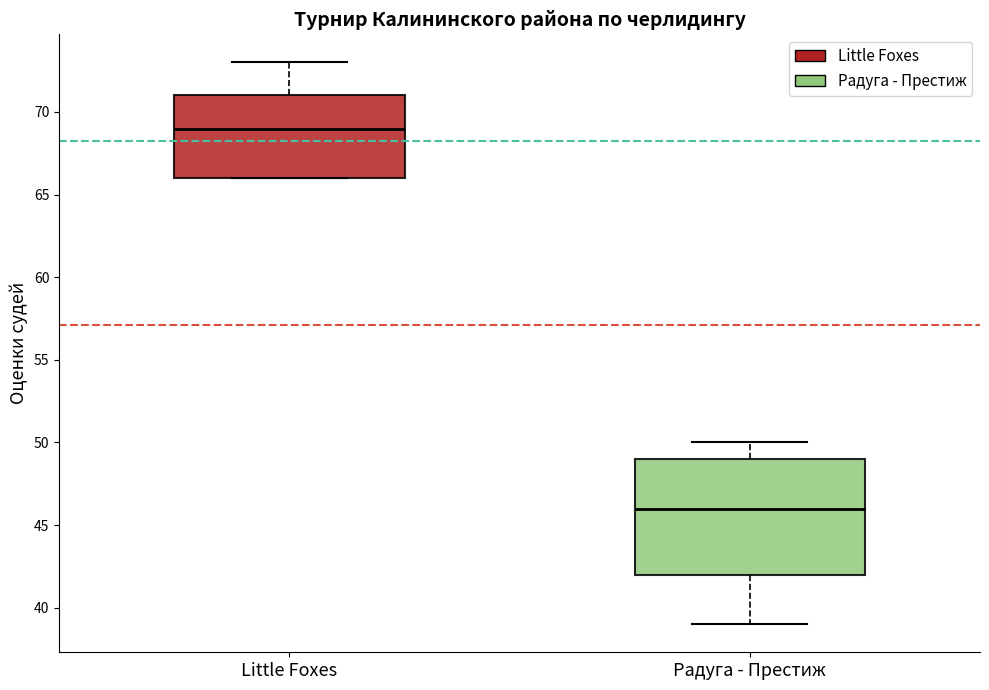

Reading left to right, read every box against the y-axis: the position of its median line, the range the box covers, and the ends of its whiskers. The values are not printed on the chart, so give them approximately, as read against the axis.

Little Foxes: median 69, box 66 to 71, whiskers 66 to 73
Радуга - Престиж: median 46, box 42 to 49, whiskers 39 to 50